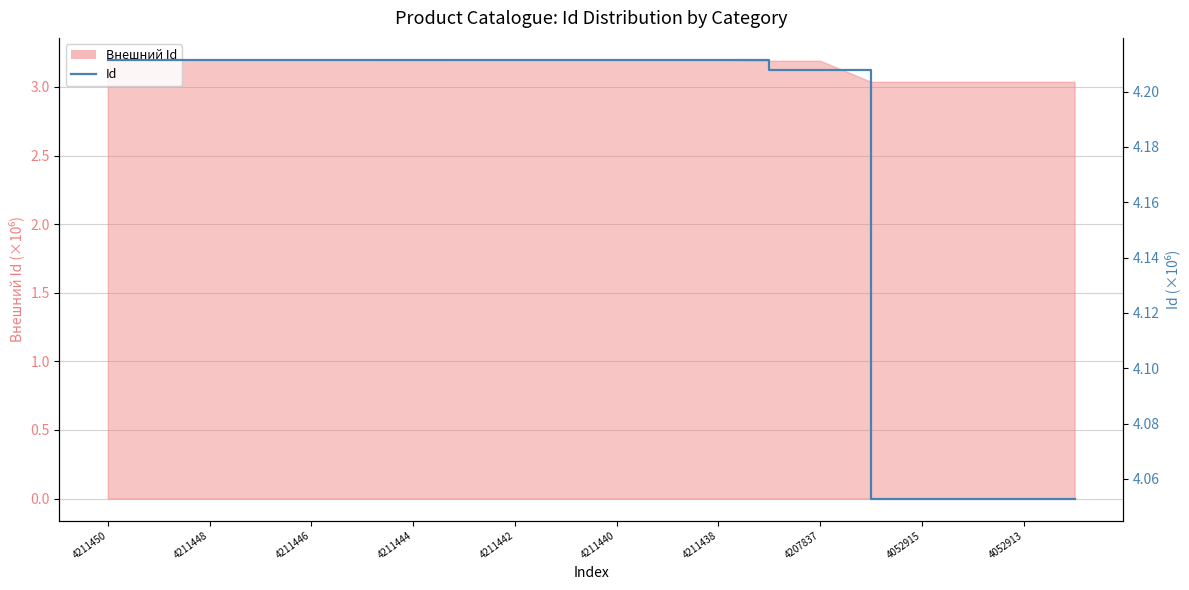

What position from the left is 4211450?

1